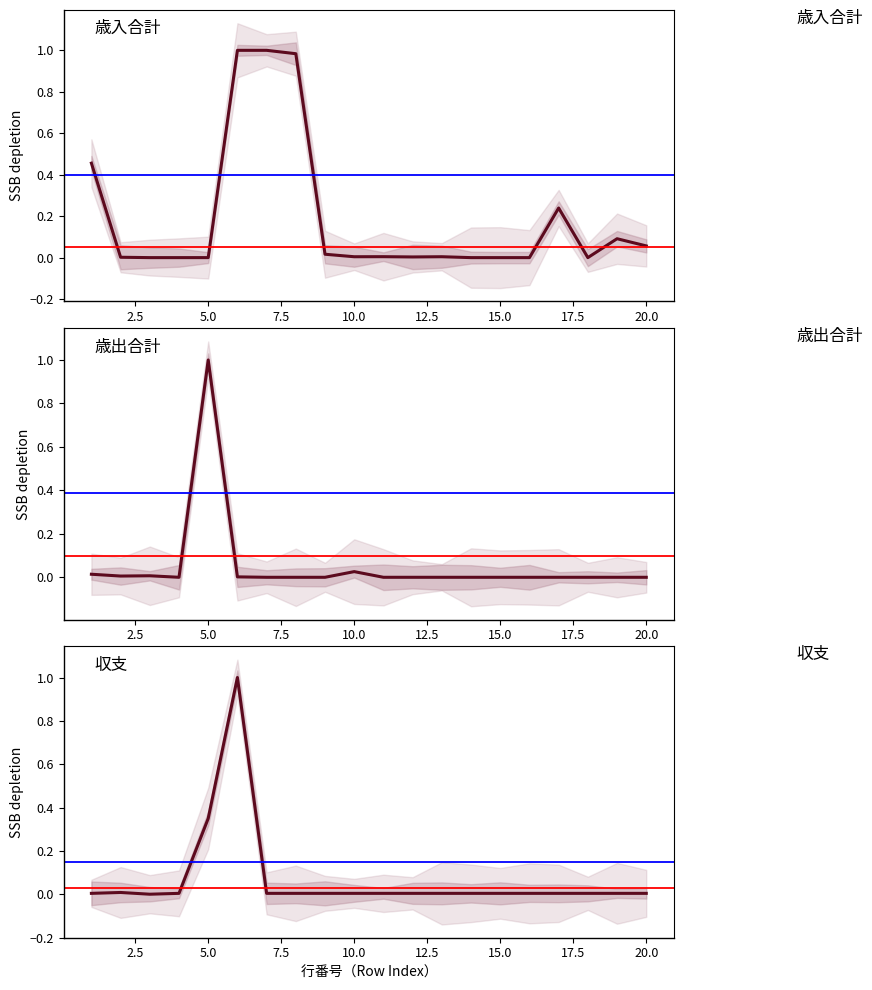

At how many categories does at least one series exceed 0?

20